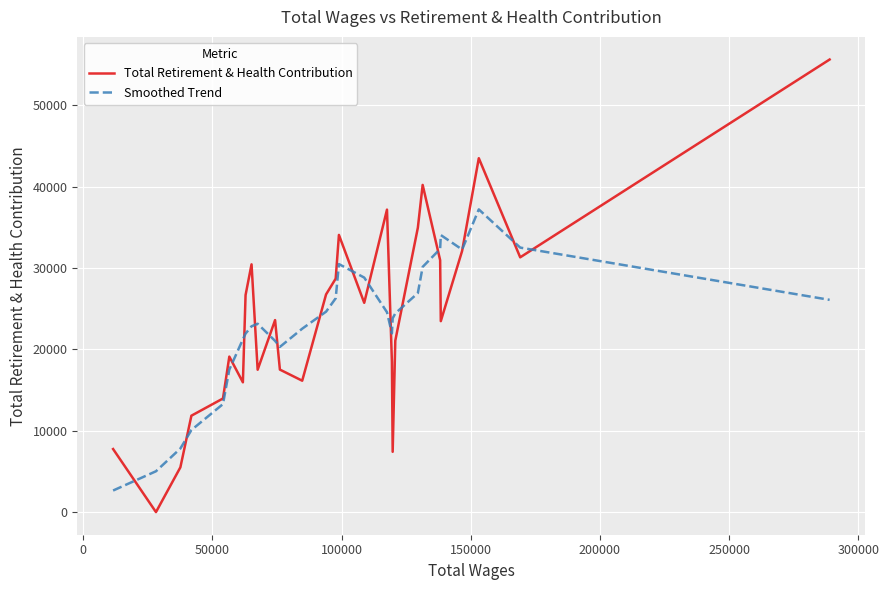

Rank the series by their maximum value, from lowest to highest.

Smoothed Trend, Total Retirement & Health Contribution